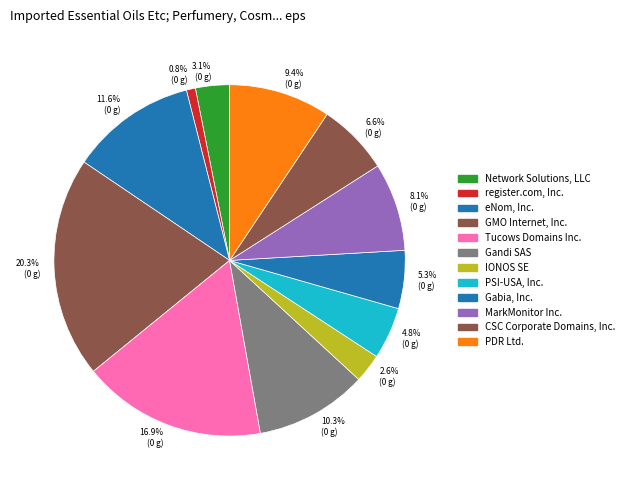

Approximately how many times larger is the value at 20.3% (0 g) compared to 9.4% (0 g)?

2.2